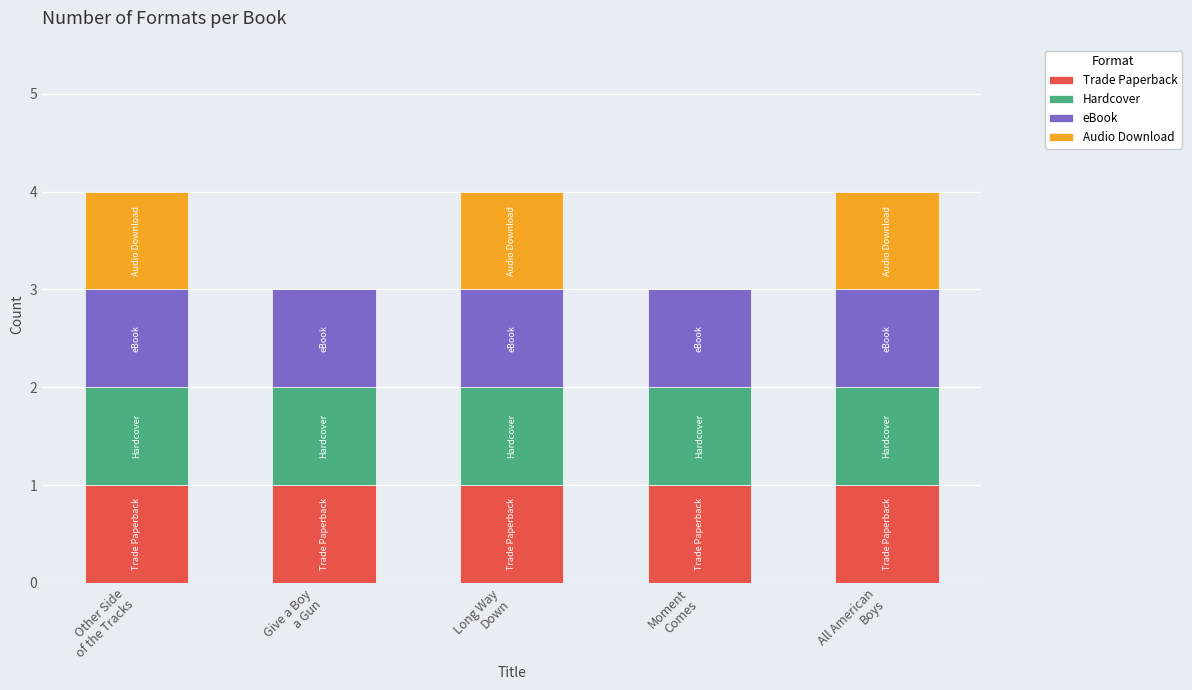

What is the sum of all Trade Paperback values?

5